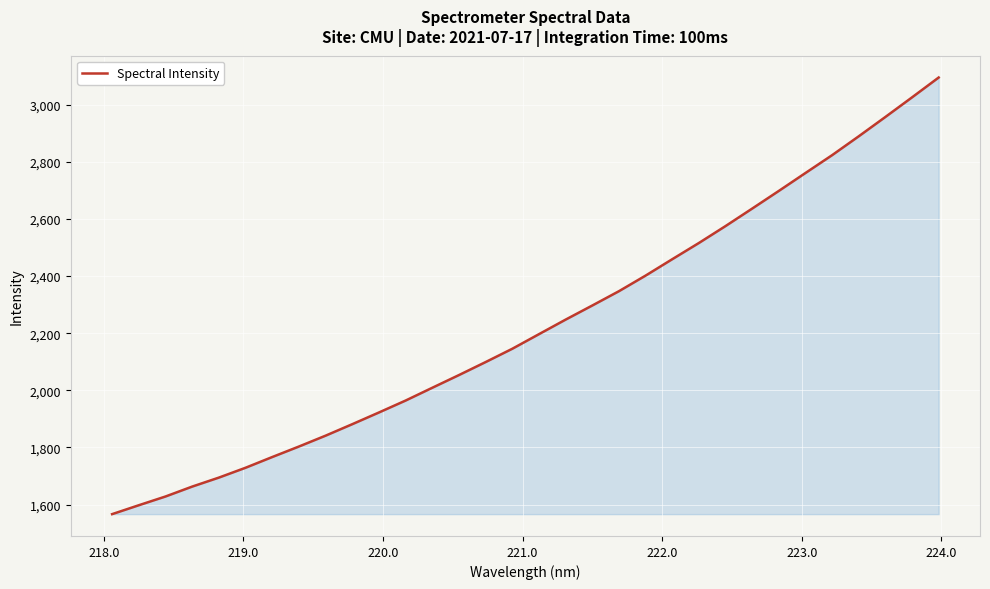

What is the maximum value shown in the chart?

3095.1